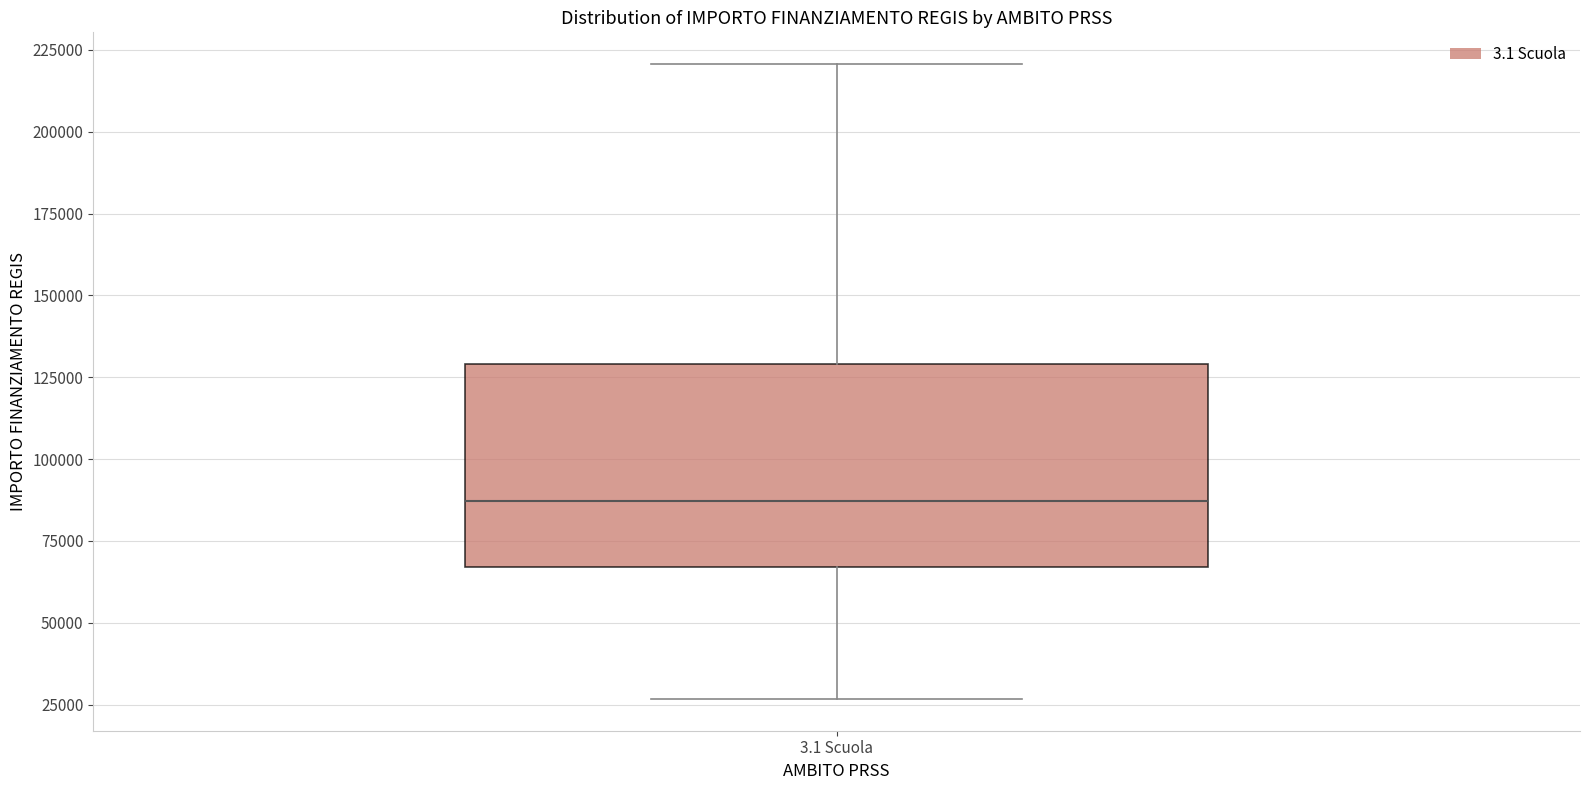

Read this box plot against the y-axis: the position of the median line, the range covered by the box, and the ends of both whiskers. The values are not printed on the chart, so give them approximately, as read against the axis.

median 85000, box 65000 to 130000, whiskers 25000 to 220000